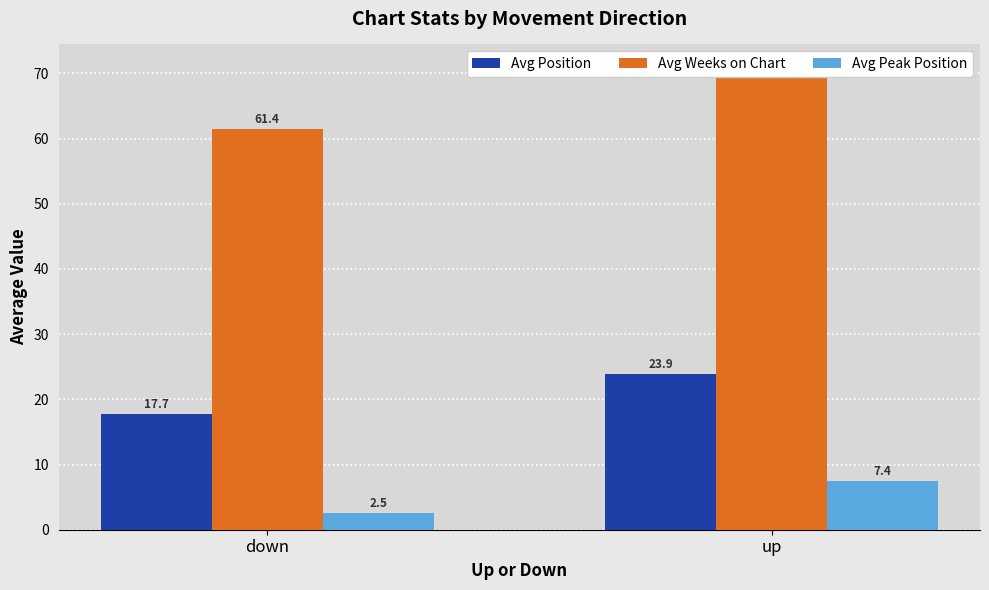

What are all the series names shown in the legend?

Avg Position, Avg Weeks on Chart, Avg Peak Position